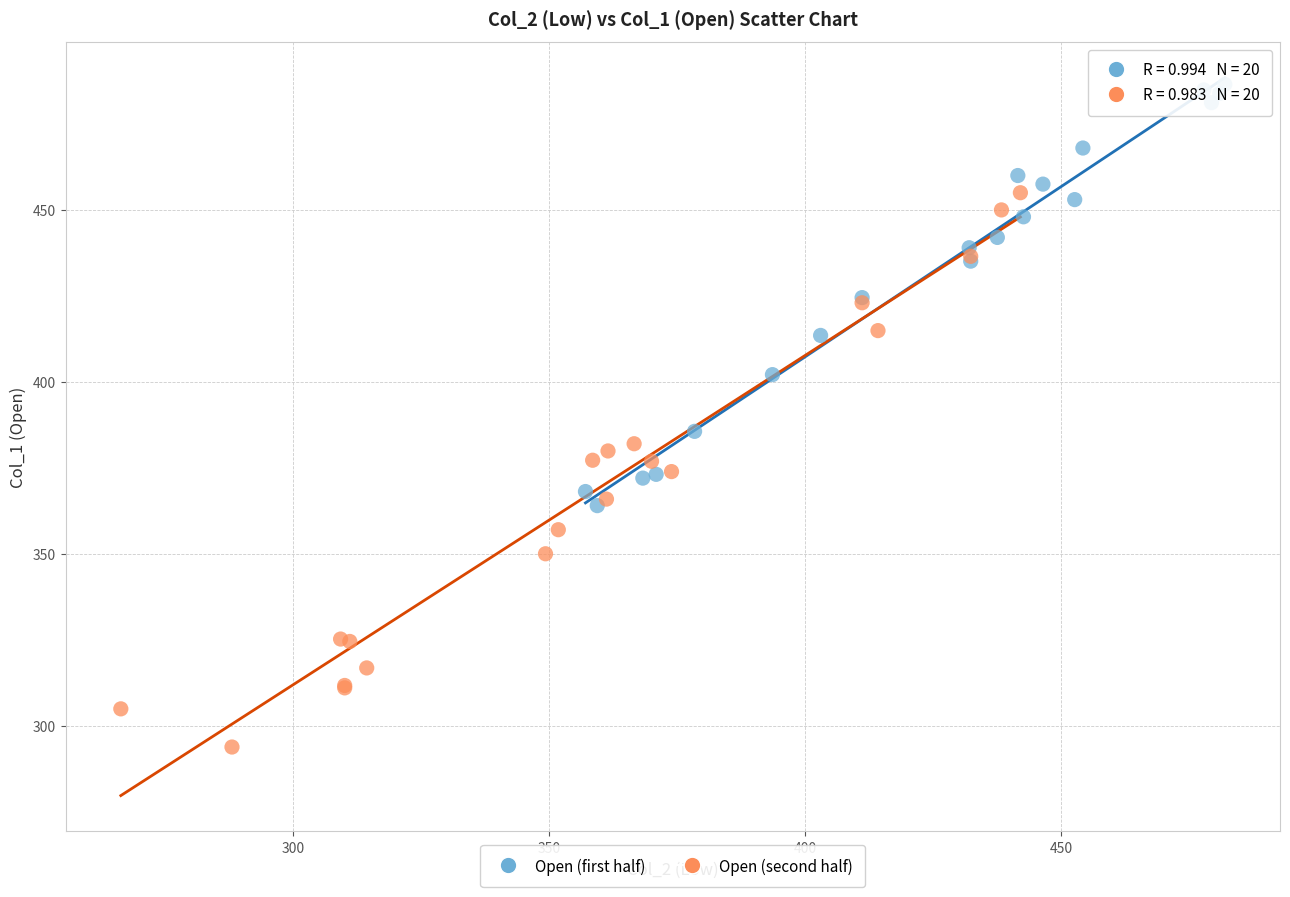

Which series has the widest spread of Y values?

Open (second half)